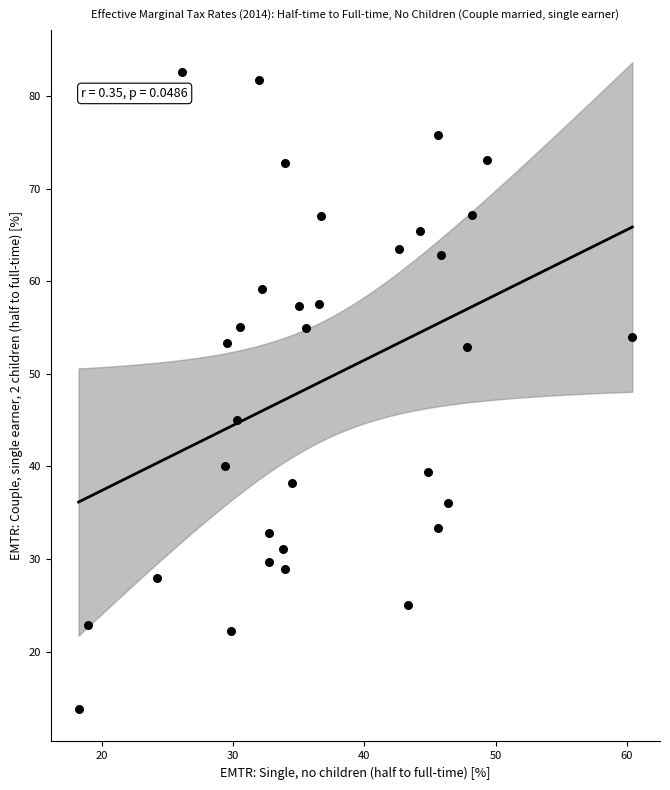

What is the range of X values (max minus min)?

42.2